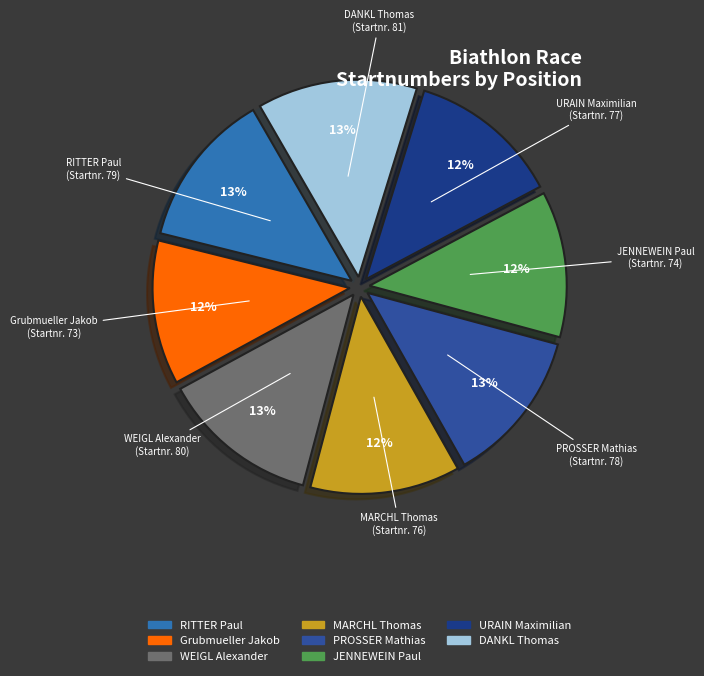

Does PROSSER Mathias account for over 50% of the chart?

No